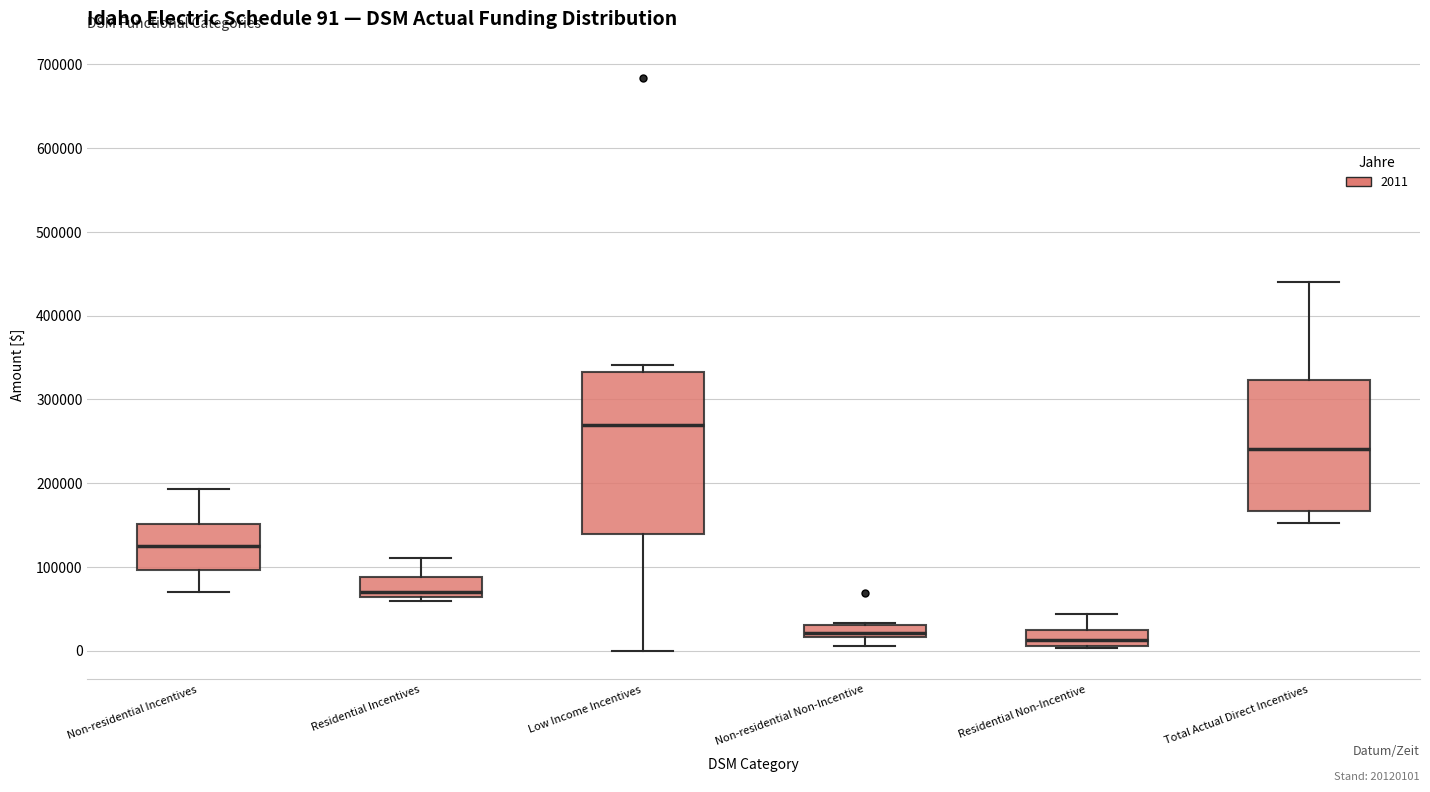

Comparing the boxes themselves (not the whiskers), which one is the tallest?

Low Income Incentives